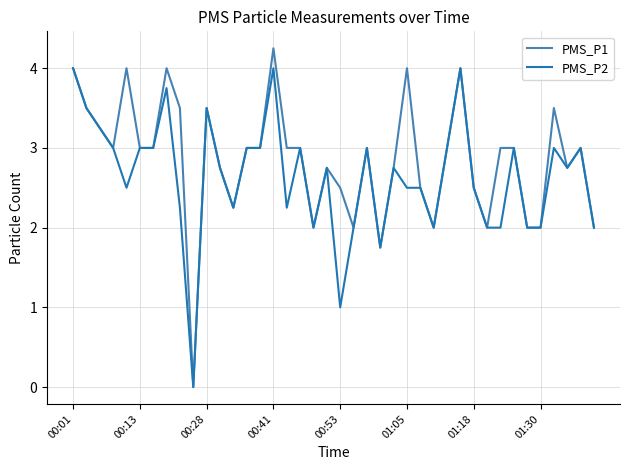

Rank the series by their average value, from lowest to highest.

PMS_P2, PMS_P1